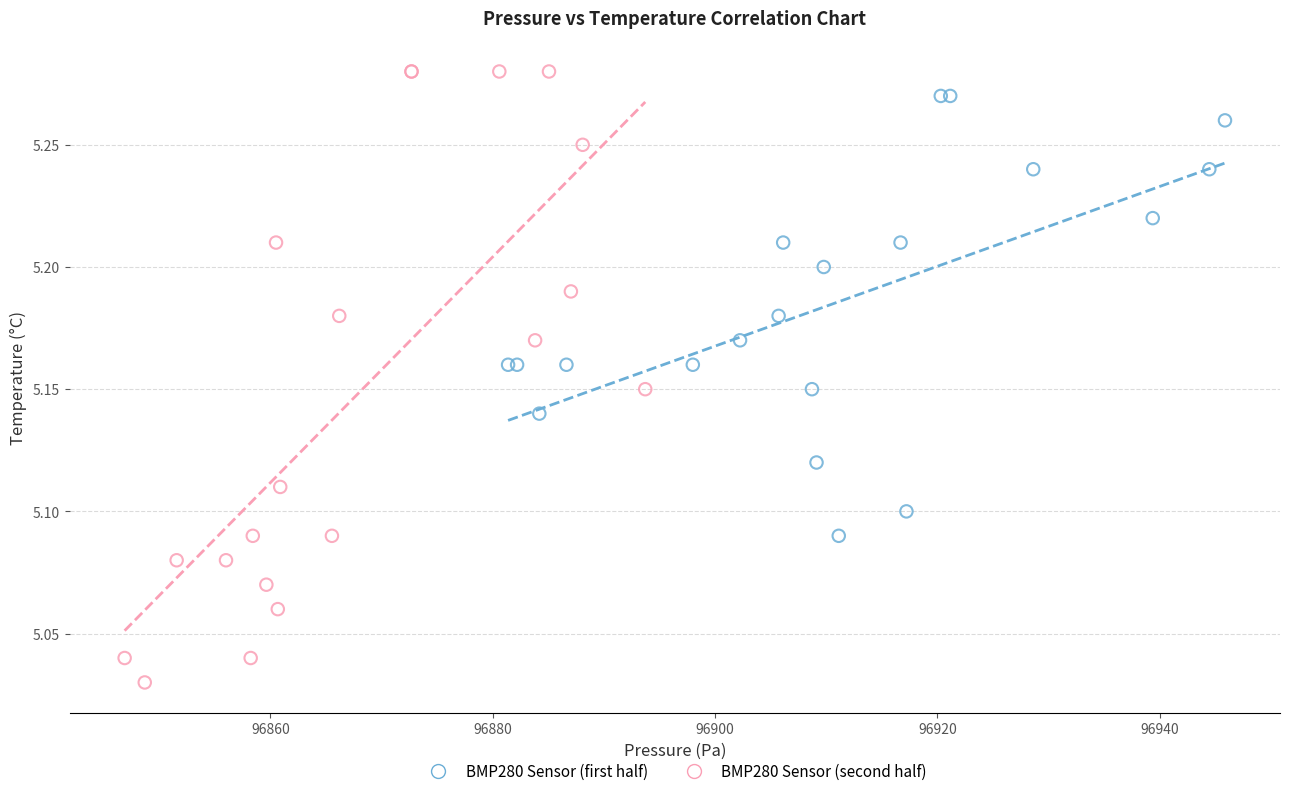

Which series has the widest spread of Y values?

BMP280 Sensor (second half)